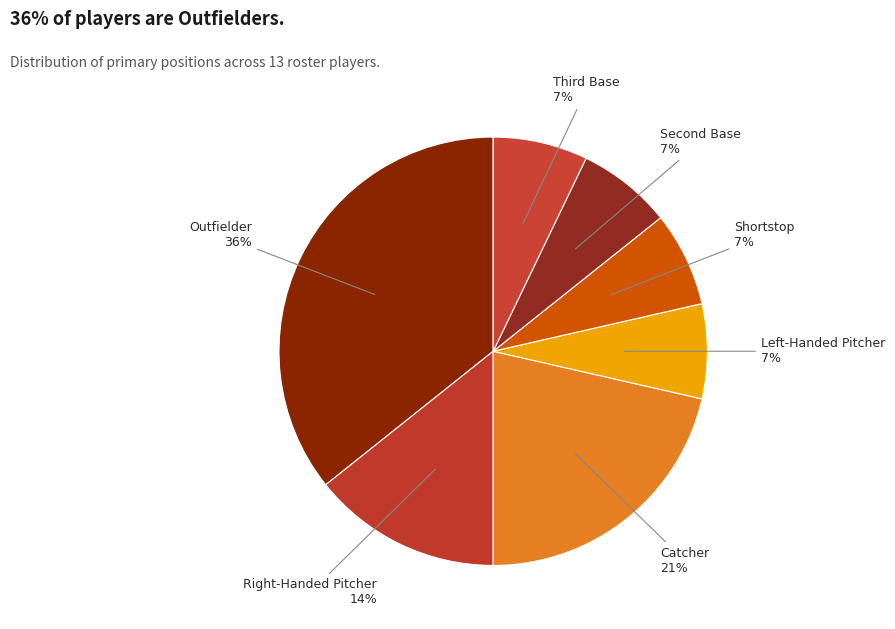

Which slice is the largest?

Outfielder